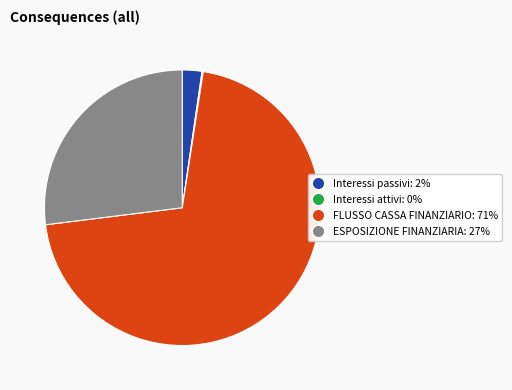

The Interessi passivi slice represents 2% of the pie. True or false?

True